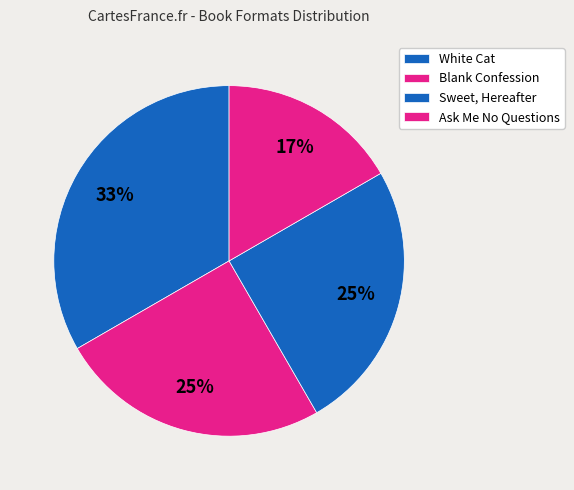

Do White Cat and Ask Me No Questions together represent more than half of the pie?

No